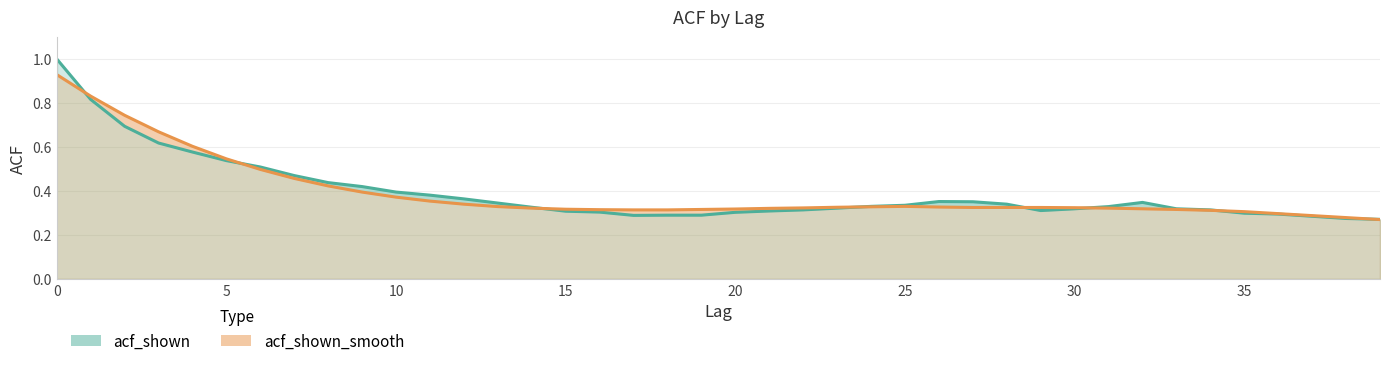

True or false: acf_shown and acf_shown_smooth intersect in this chart.

True